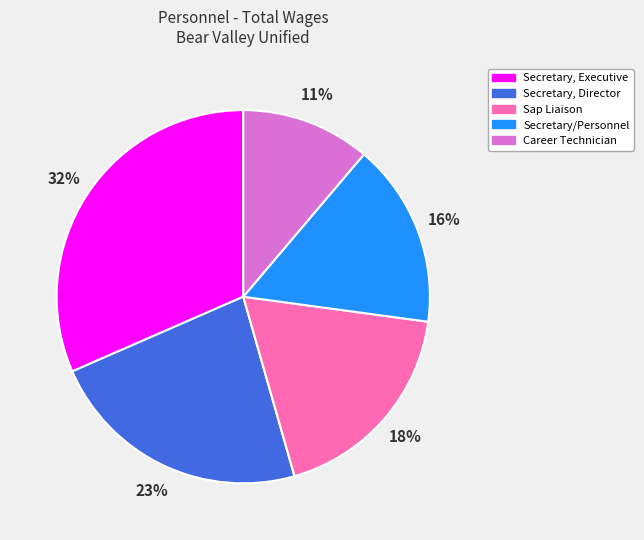

Is there any slice that represents more than half of the pie?

No